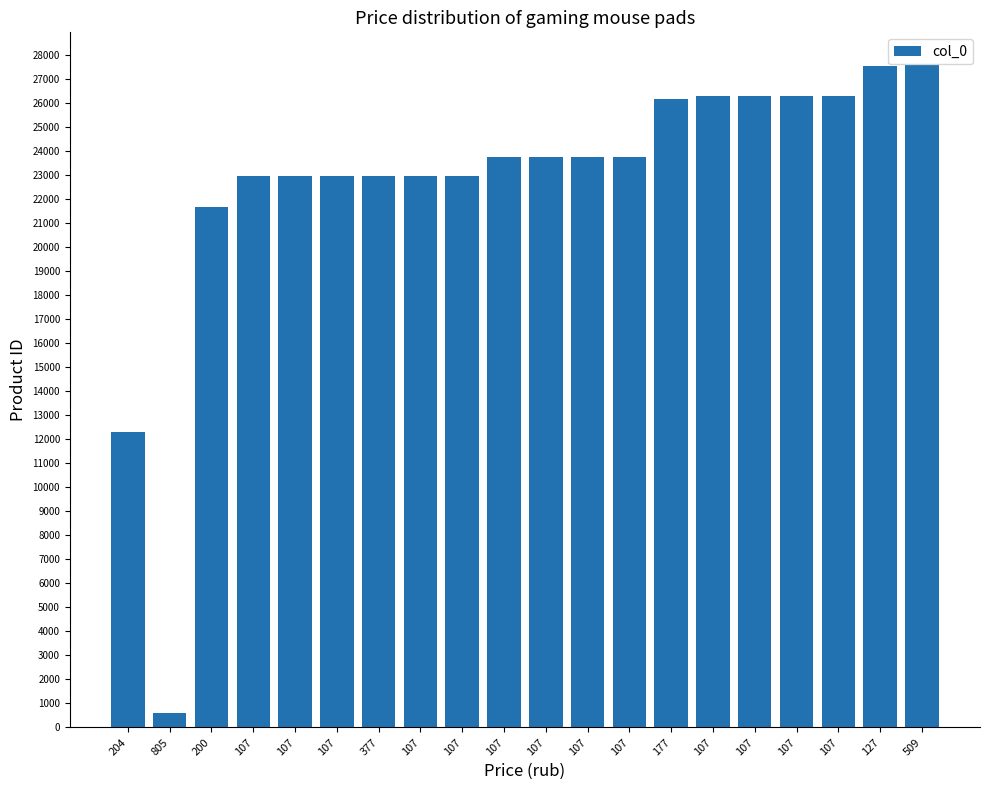

Which label corresponds to the largest value in the chart?

509